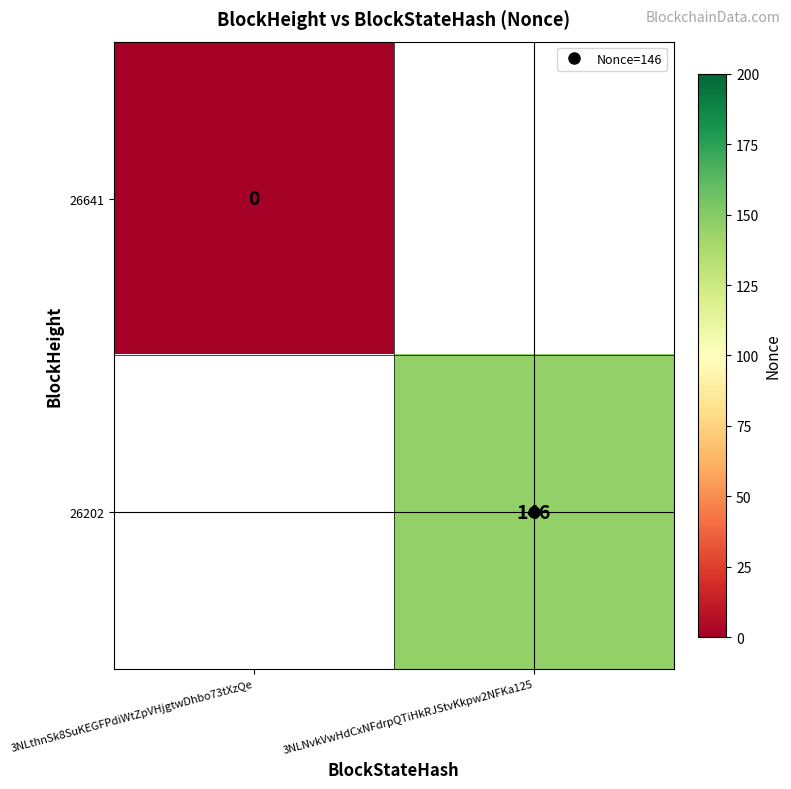

Rank the series by their maximum value, from highest to lowest.

26641, 26202